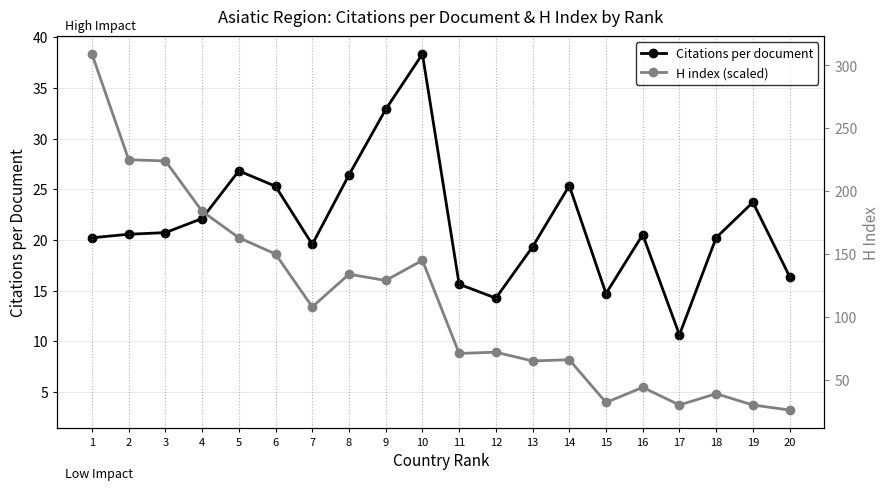

Does the chart have visible grid lines?

Yes